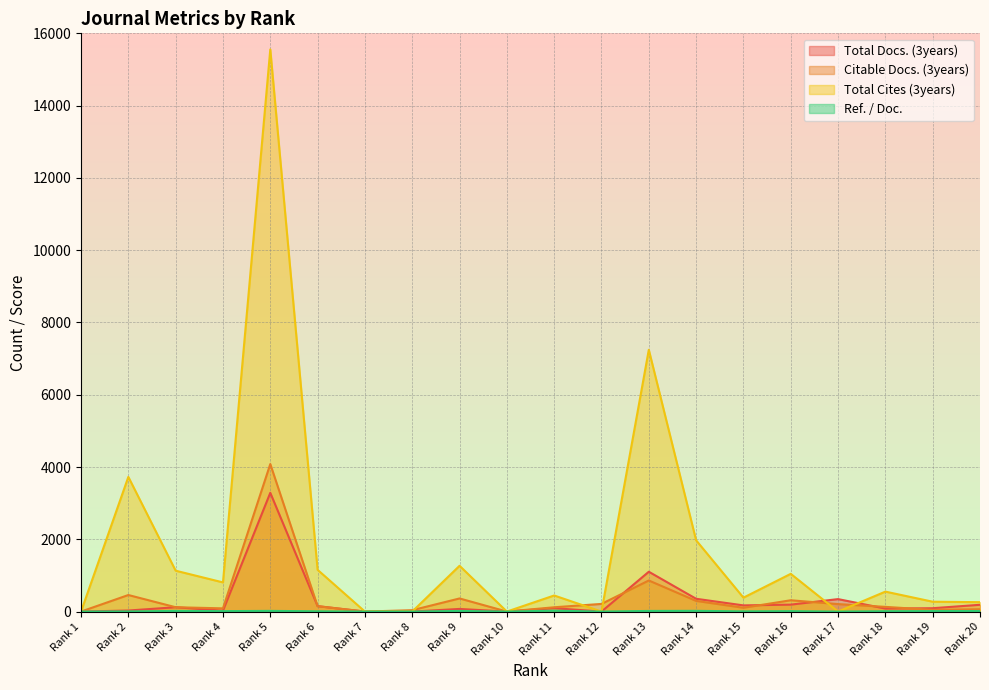

What is the difference between the second highest and second lowest values in the Total Docs. (3years) series?

1102.0